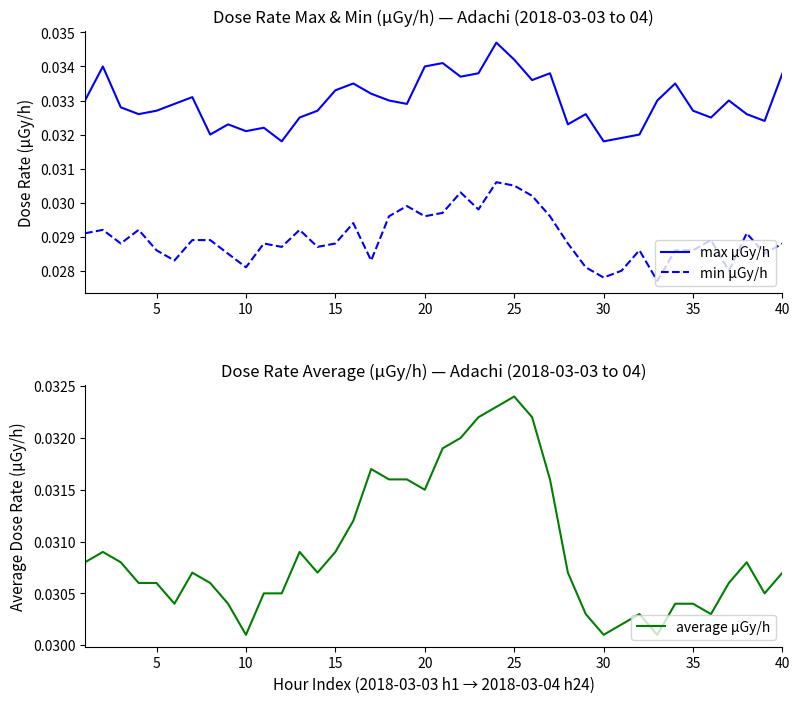

True or false: max μGy/h and min μGy/h intersect in this chart.

False